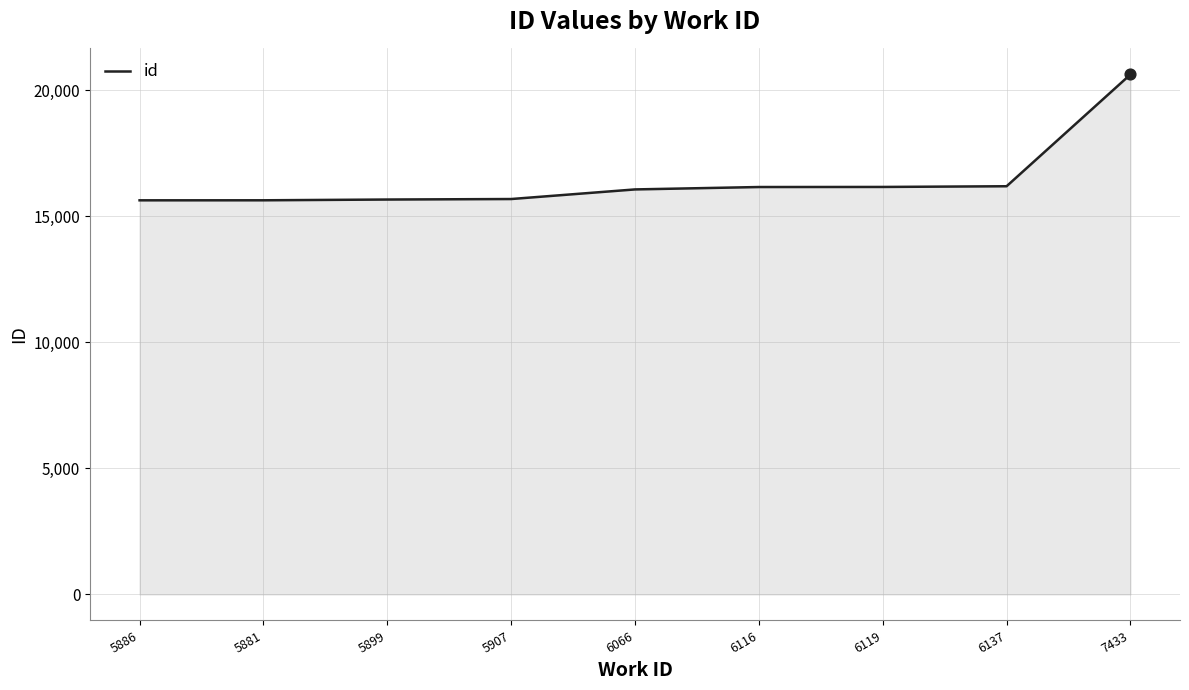

What is the ratio of the value at 5886 to the value at 6137?

1.0